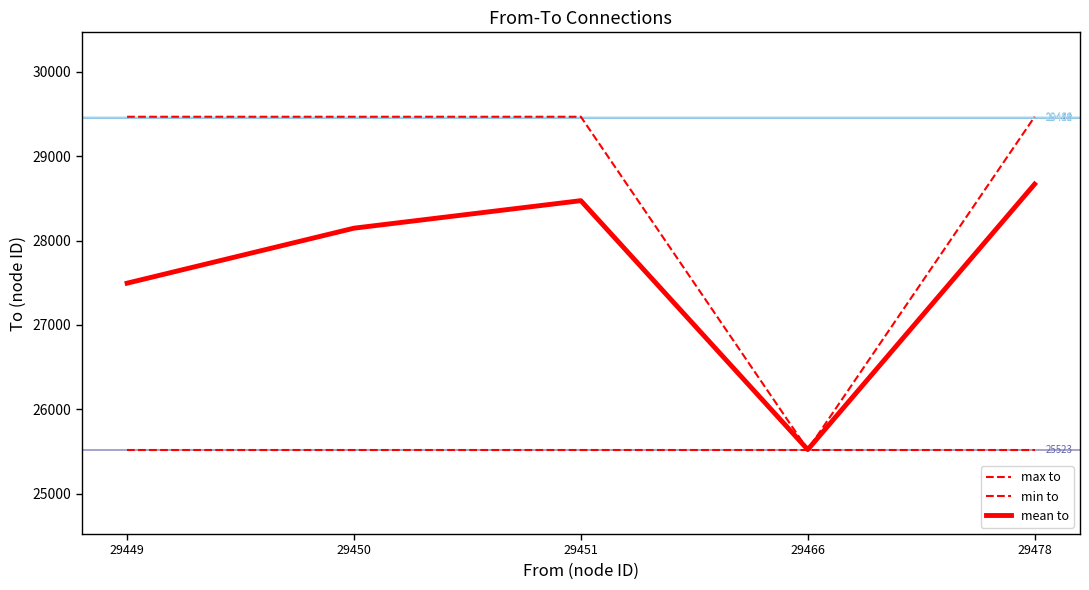

What is the value of the mean to point at the 2nd from the left?

28146.0